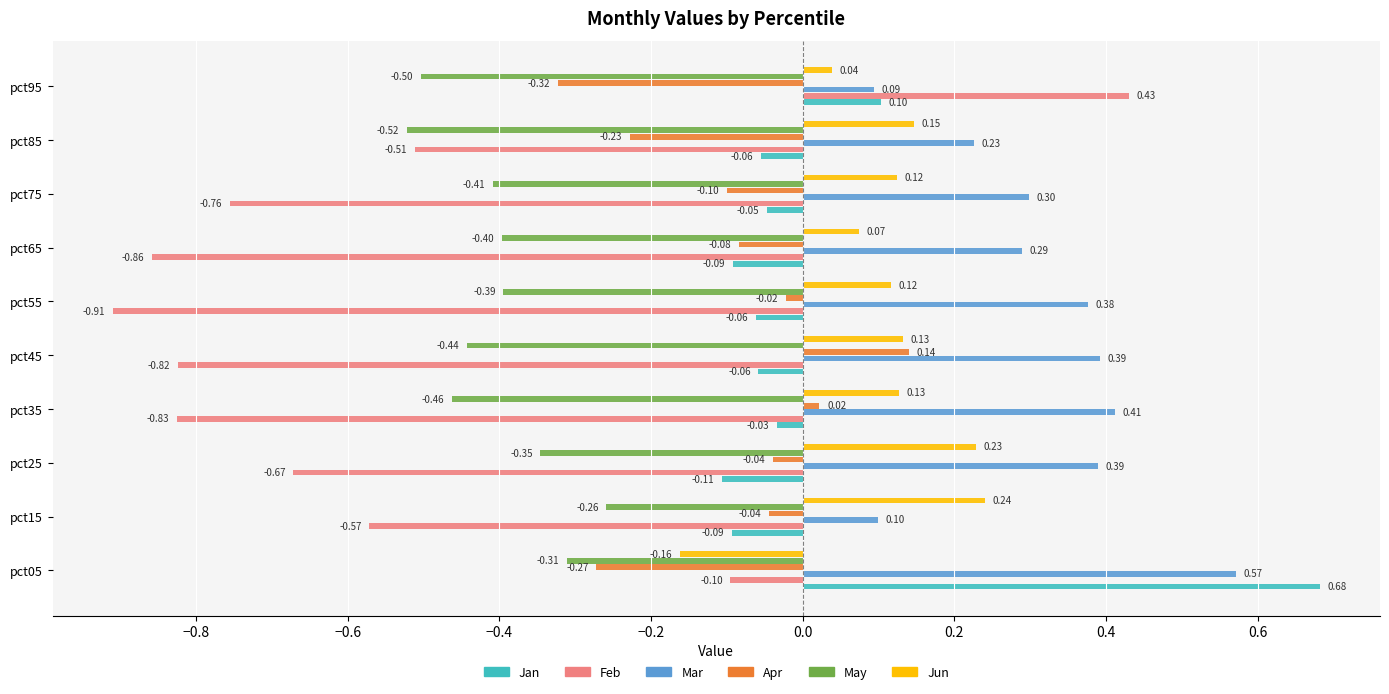

Which series has the widest spread of values?

Feb